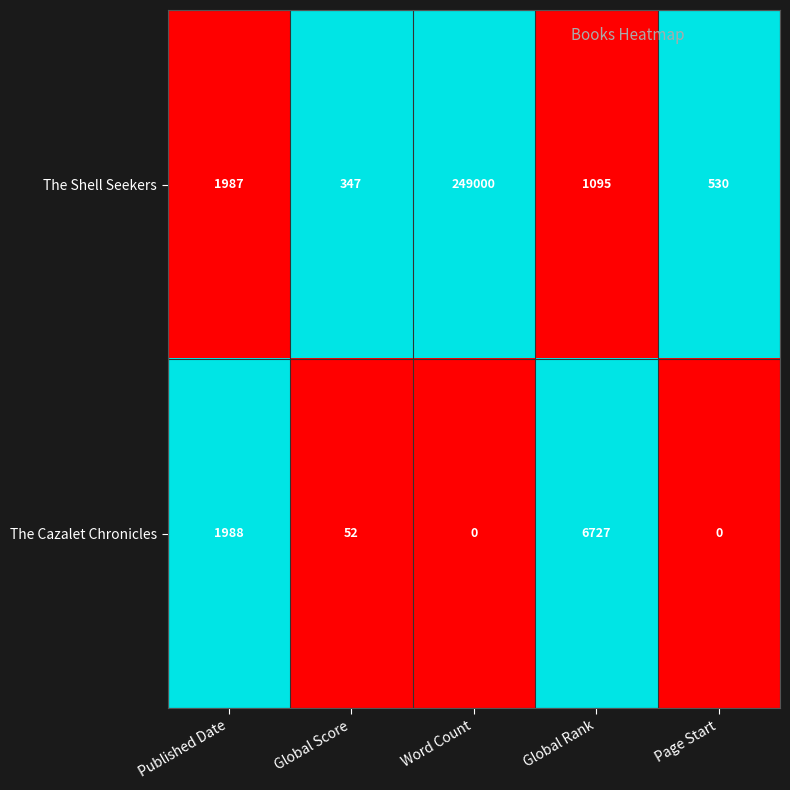

The The Cazalet Chronicles series shows 3665 at Global Rank. True or false?

False